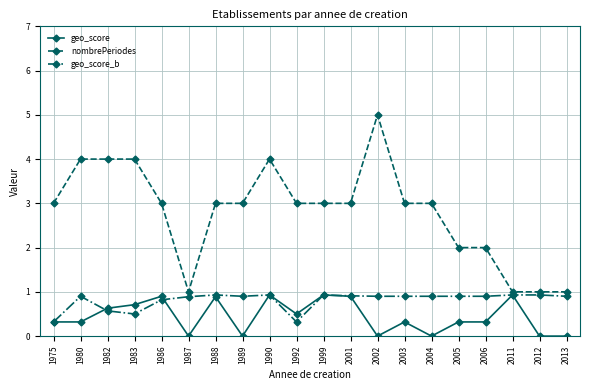

How many lines are shown in the chart?

3